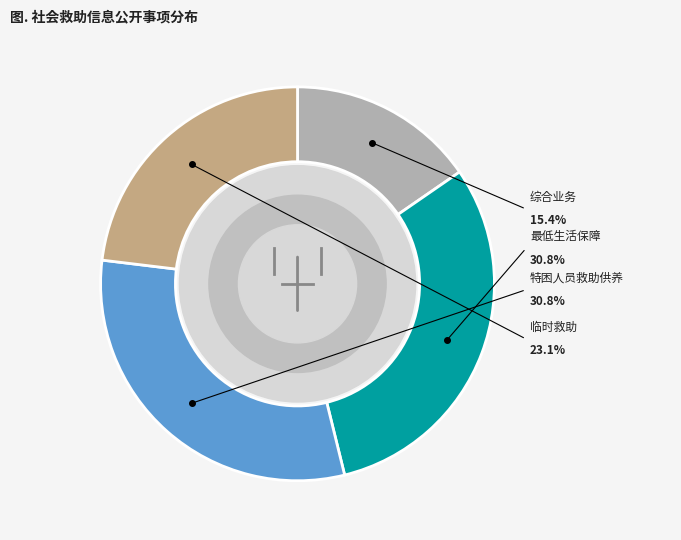

Combined, do 特困人员救助供养 and 临时救助 account for over 50%?

Yes